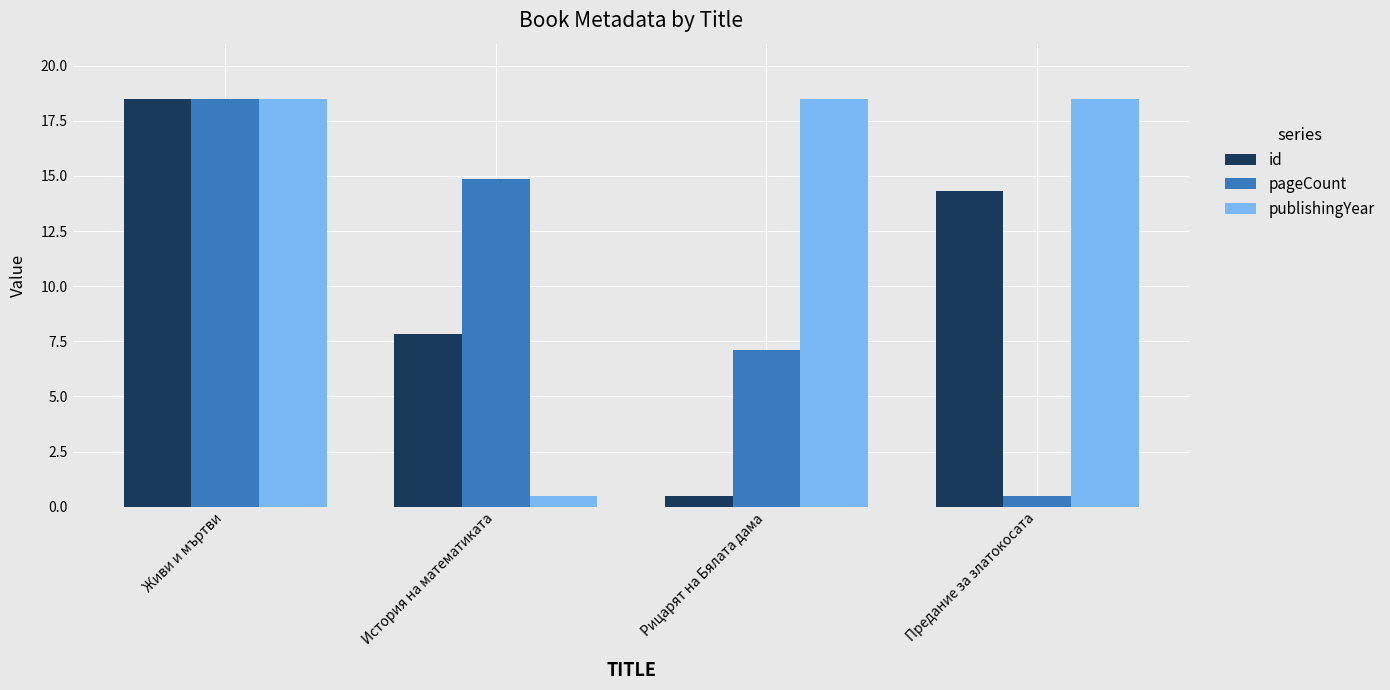

Which series changed the most between Рицарят на Бялата дама and Предание за златокосата?

id